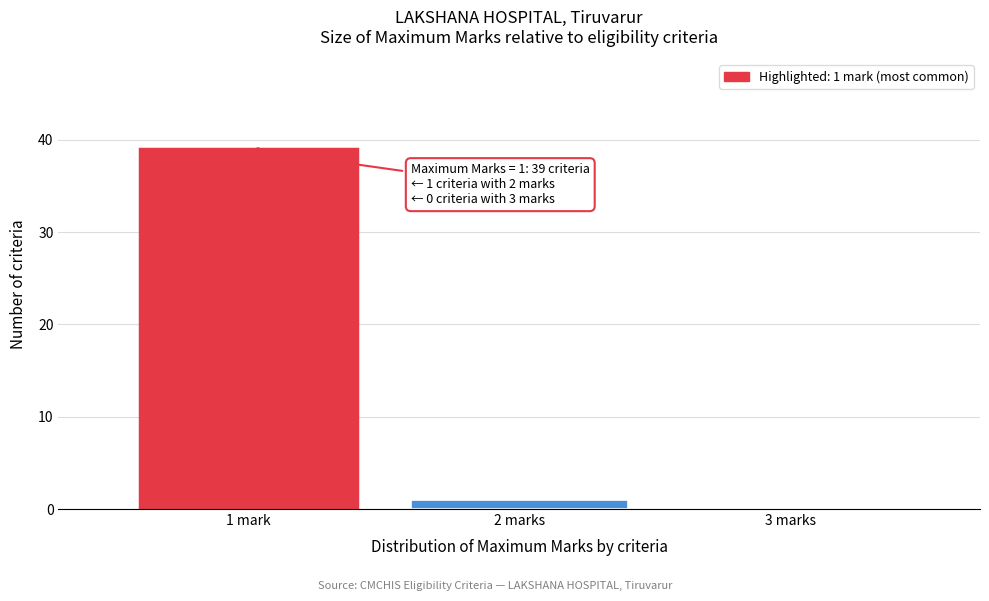

Reading left to right, list all the values displayed in this chart.

1 mark=39	2 marks=1	3 marks=0